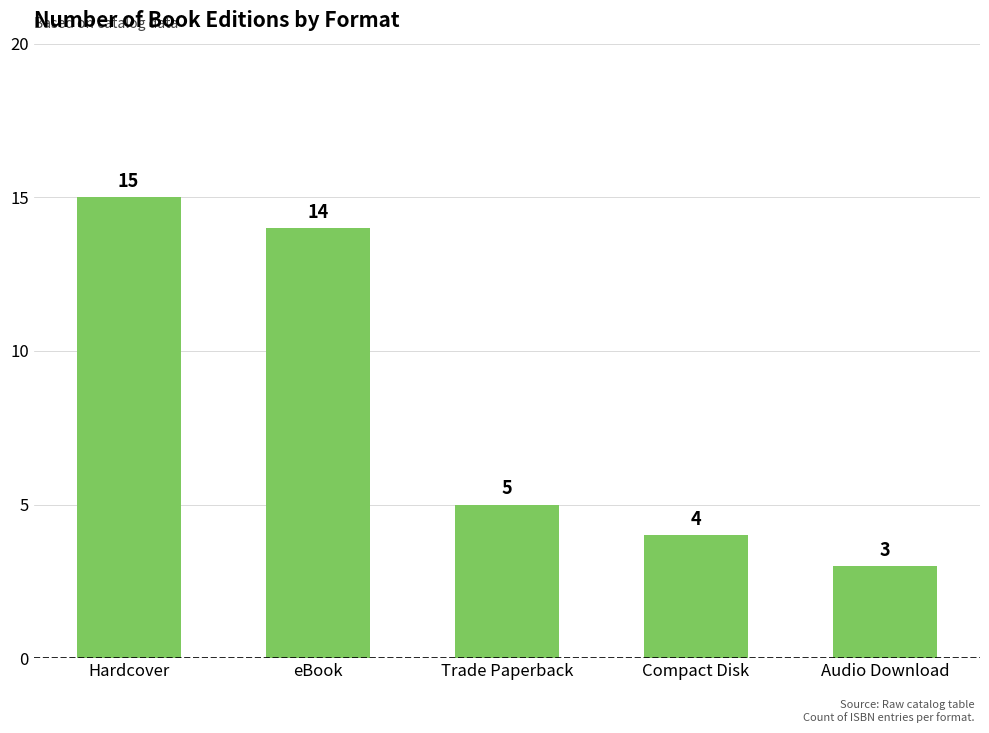

Are the bars horizontal?

No